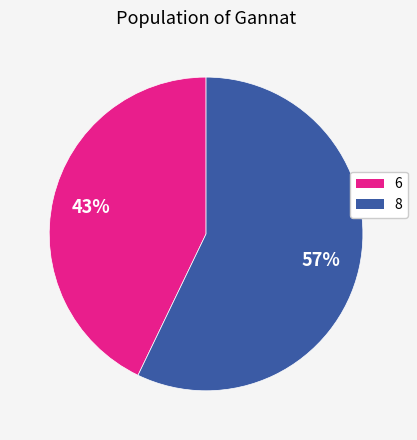

The 6 slice represents 28% of the pie. True or false?

False